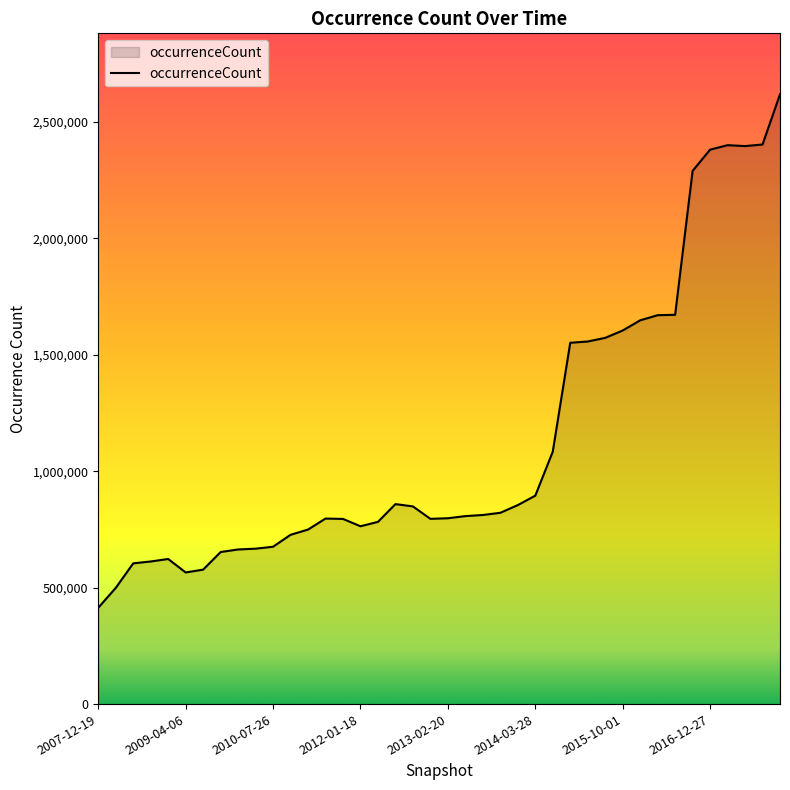

What is the sum of all values?

45511140